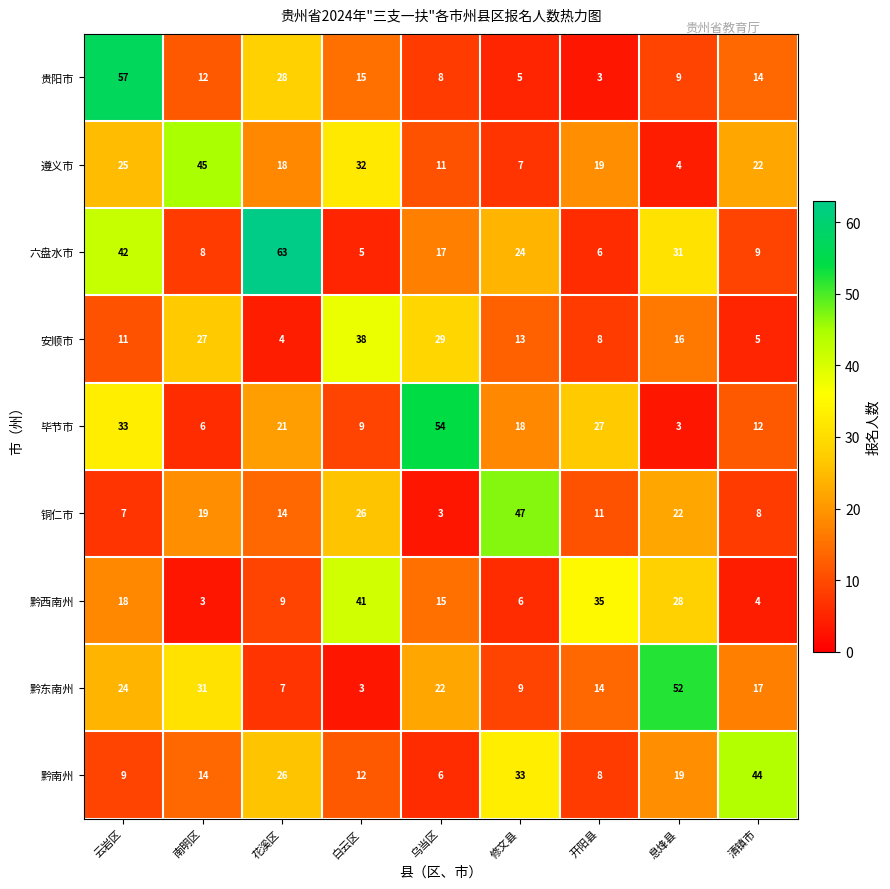

True or false: 遵义市 has a value of 11 at 乌当区.

True